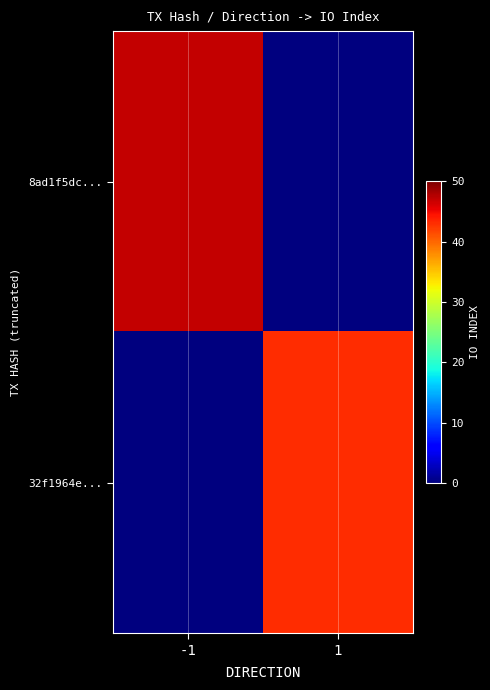

Reading right to left, transcribe all the data shown in this chart.

8ad1f5dc...: 1=0	-1=47
32f1964e...: 1=43	-1=0